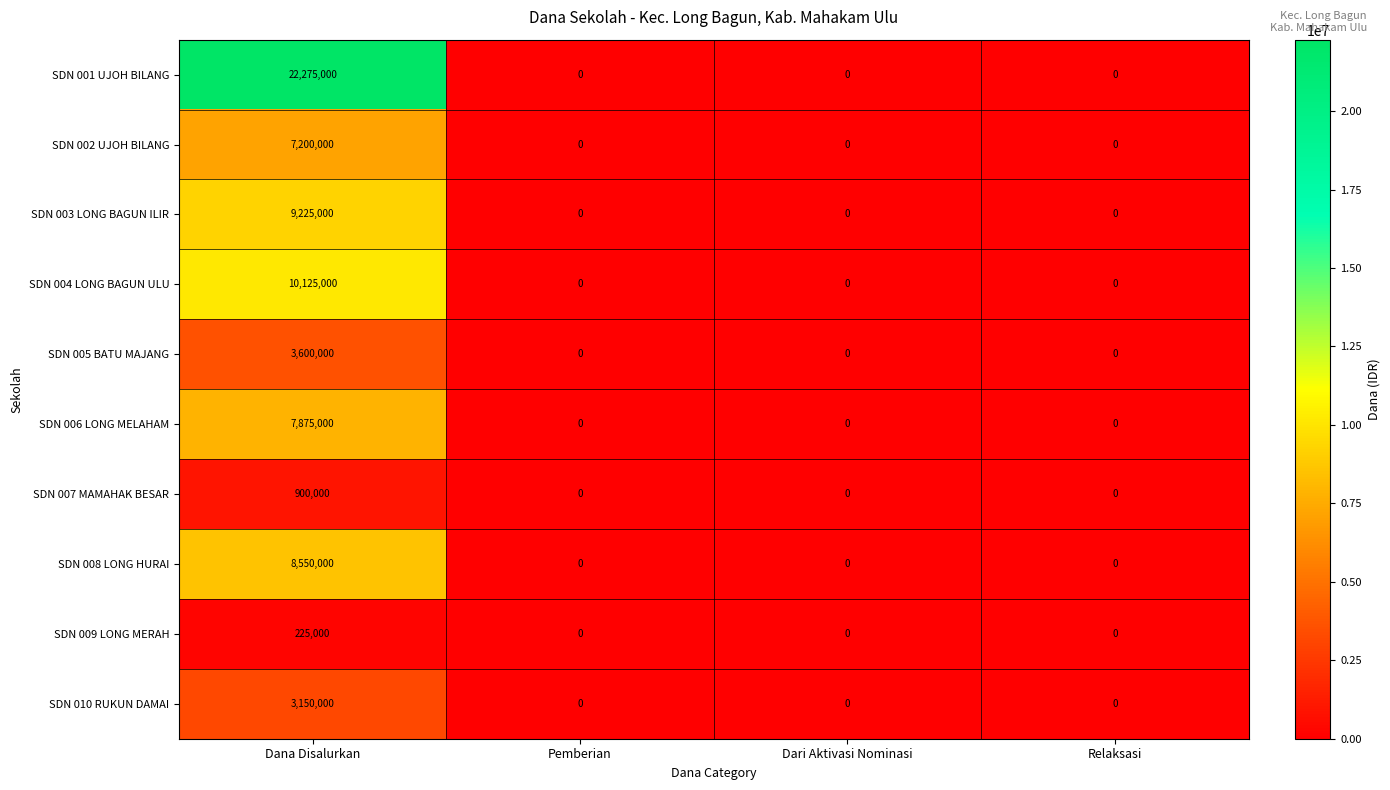

Which series has the widest spread of values?

SDN 001 UJOH BILANG